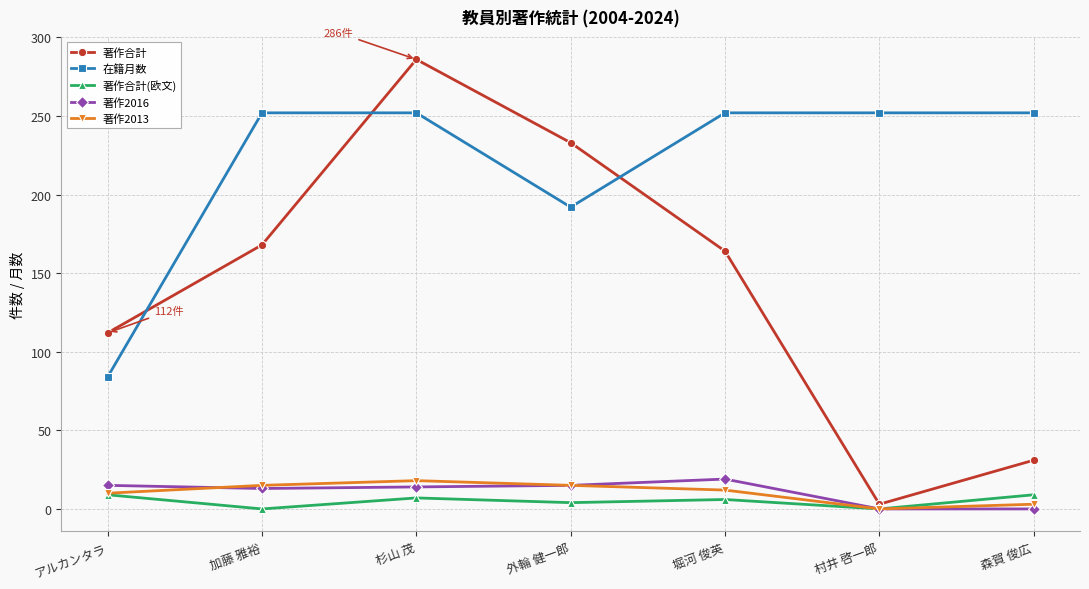

What is the average value of the 在籍月数 series?

219